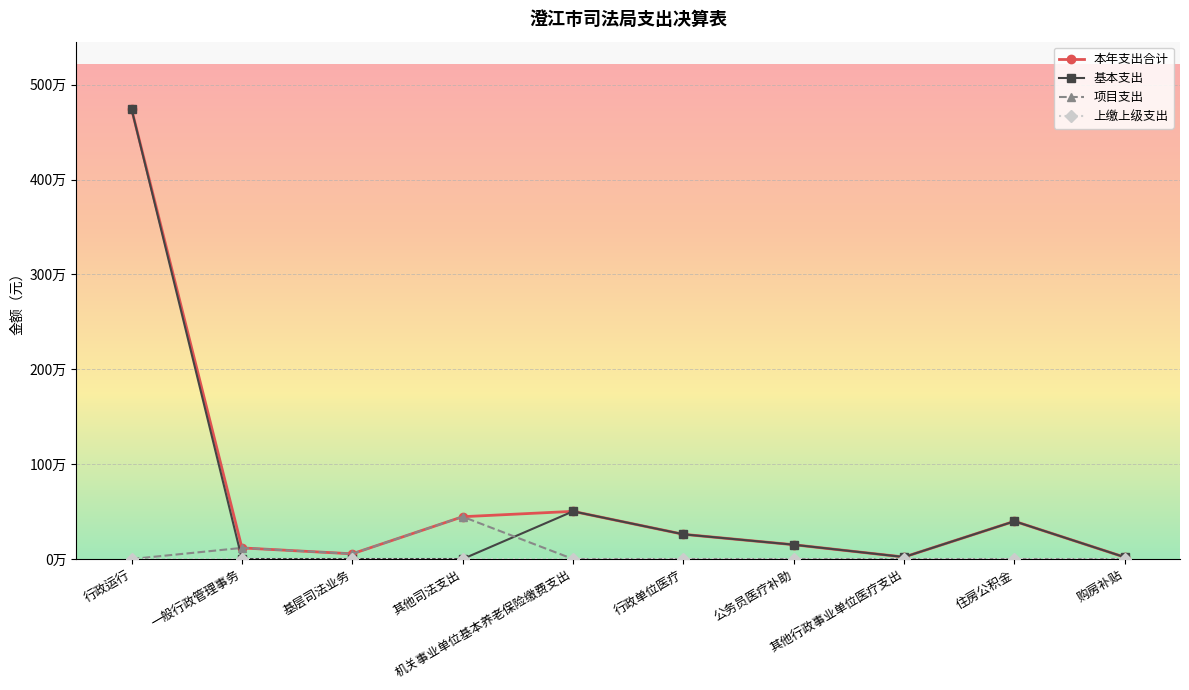

At which category does 本年支出合计 reach its first local peak?

机关事业单位基本养老保险缴费支出